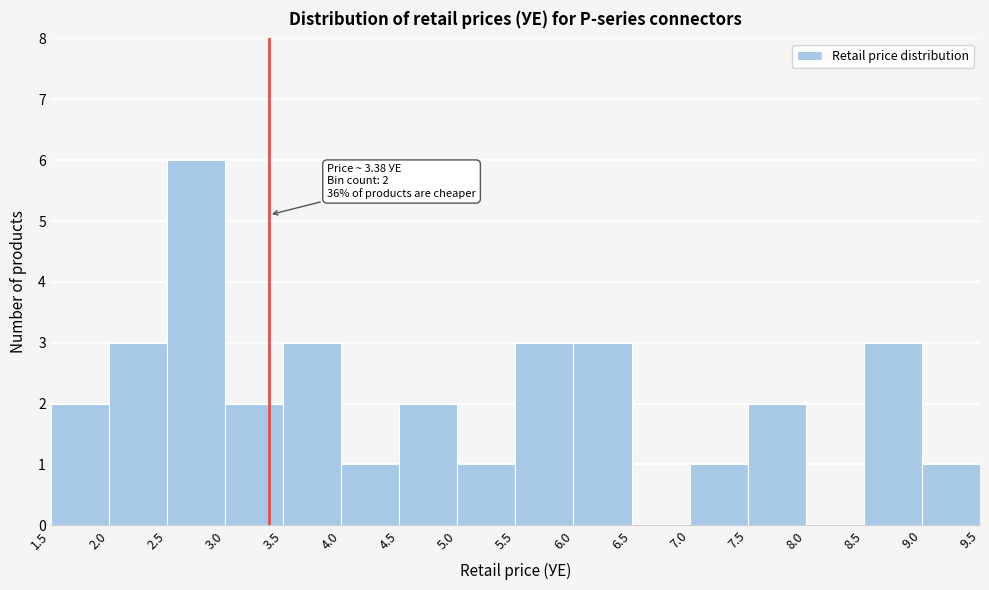

Which range on the x-axis has the tallest bar?

2.5 to 3.0